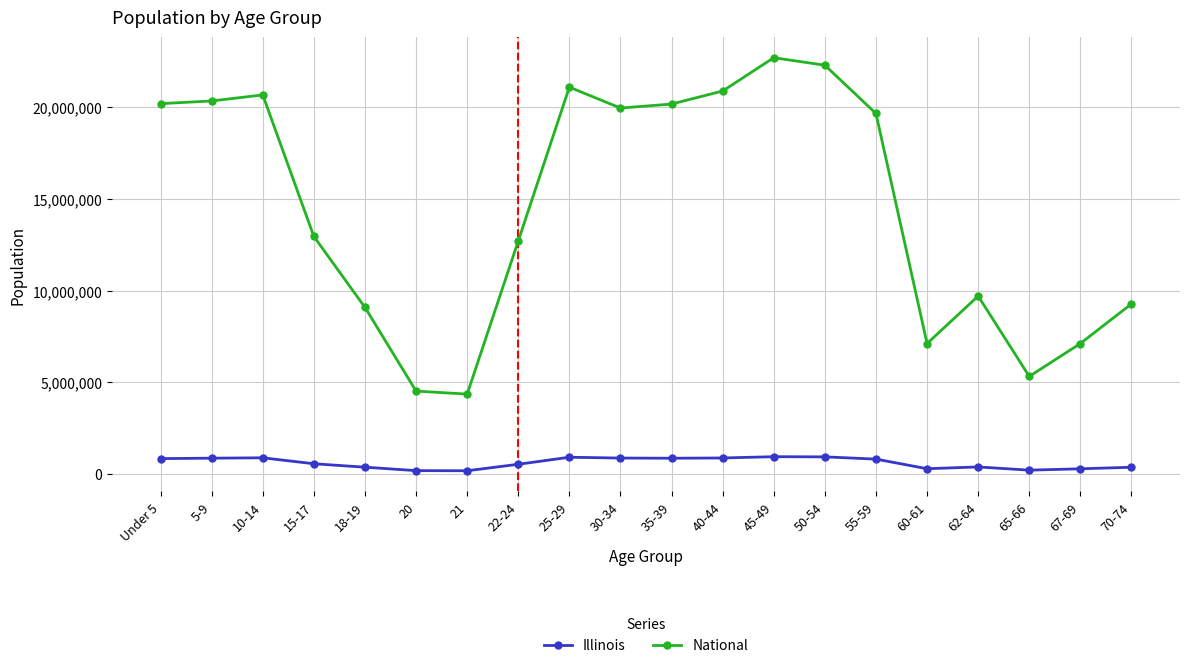

What are all the series names shown in the legend?

Illinois, National